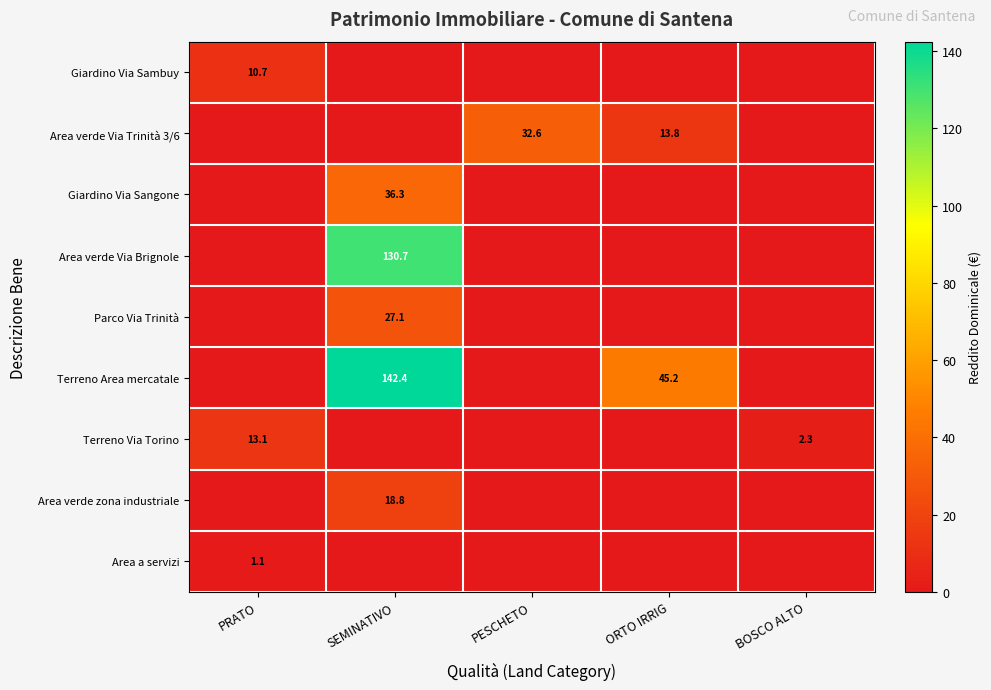

Is it true that Area verde Via Brignole equals 196.0 at SEMINATIVO?

False